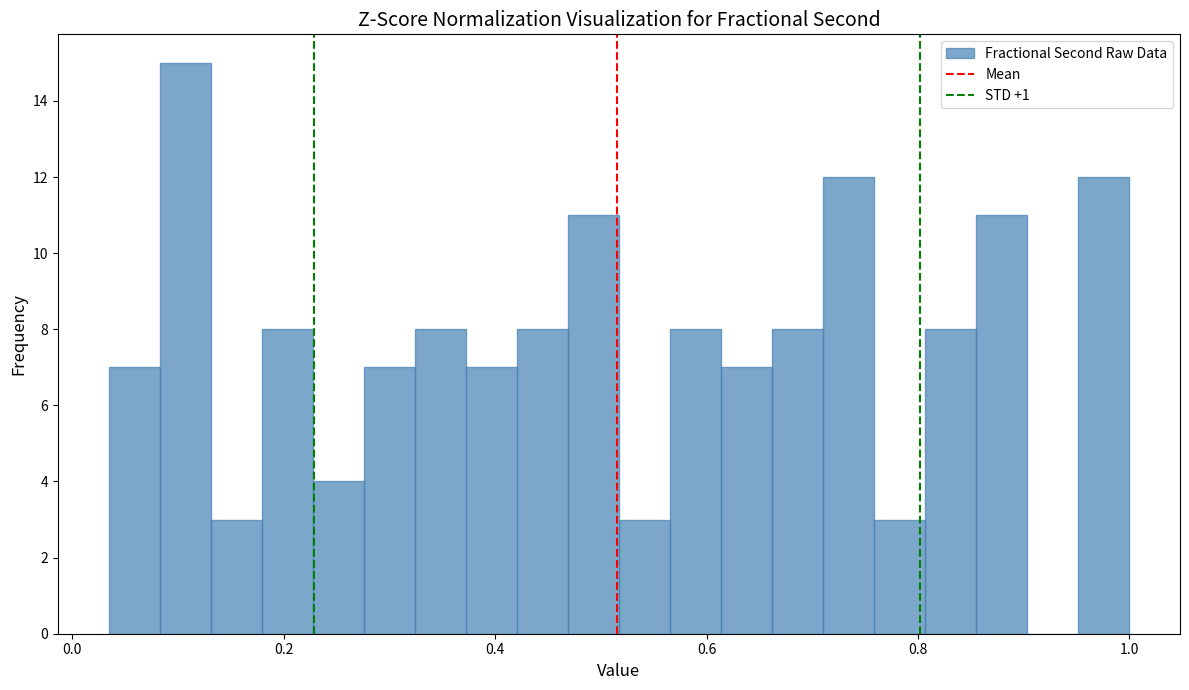

Around what value on the x-axis is the tallest bar? Give the approximate position of its centre, as read against the axis.

0.10